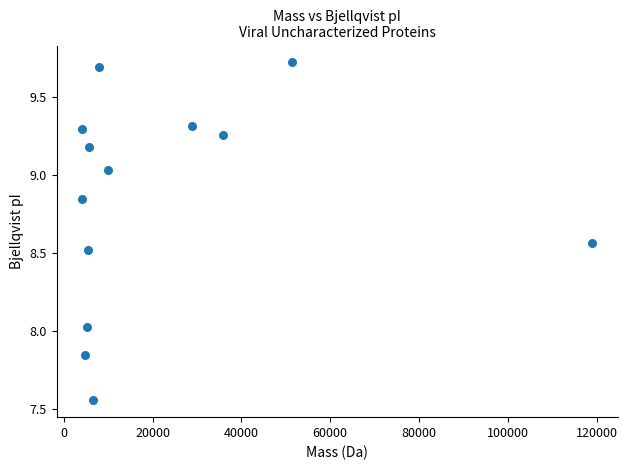

What is the range of Y values (max minus min)?

2.2